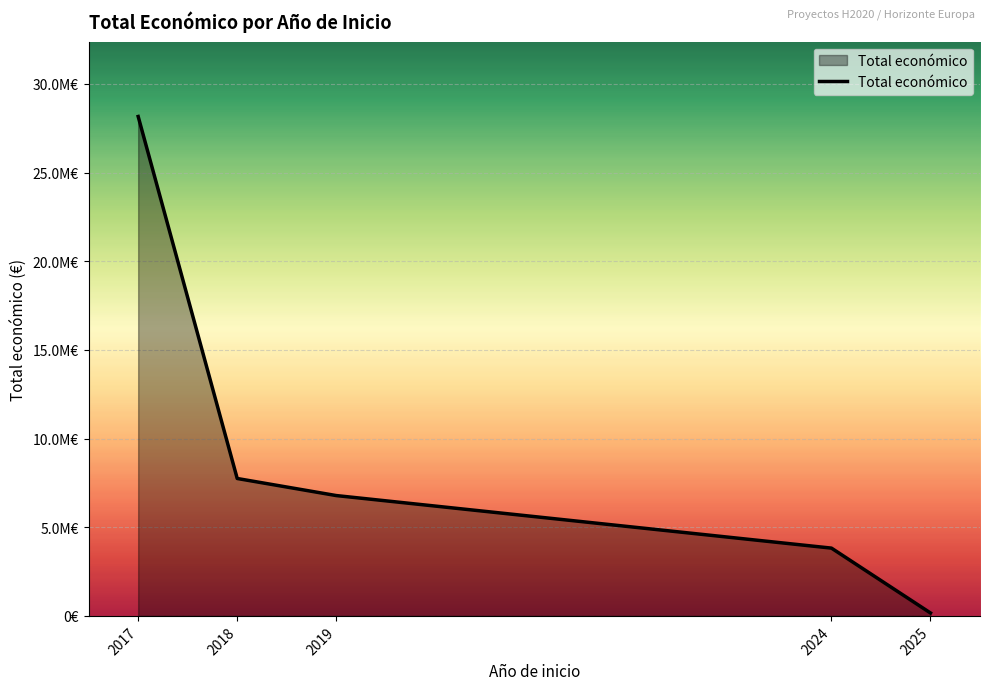

What is the sum of all values?

46691706